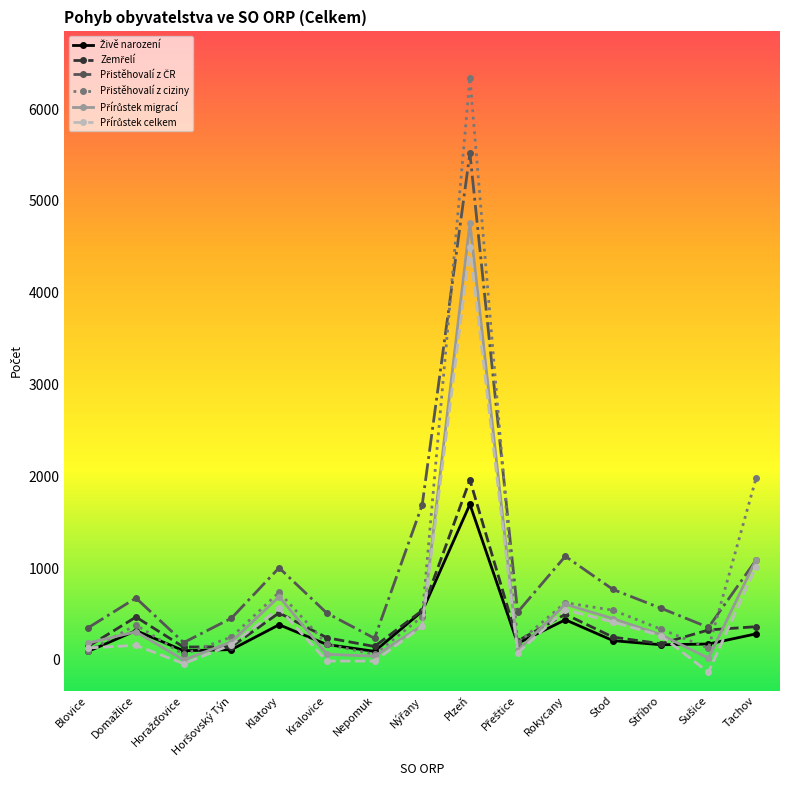

What is the label of the 11th point from the left?

Rokycany